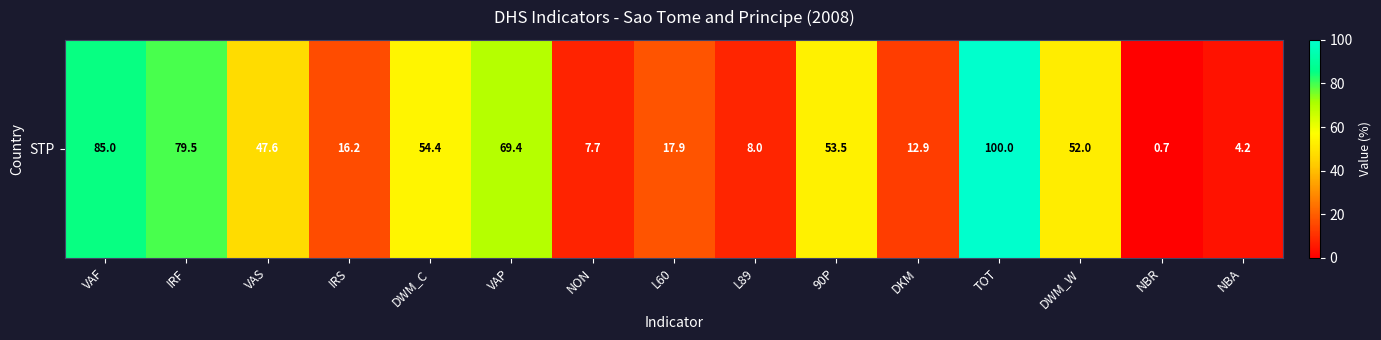

Rank the categories by value from highest to lowest.

TOT, VAF, IRF, VAP, DWM_C, 90P, DWM_W, VAS, L60, IRS, DKM, L89, NON, NBA, NBR